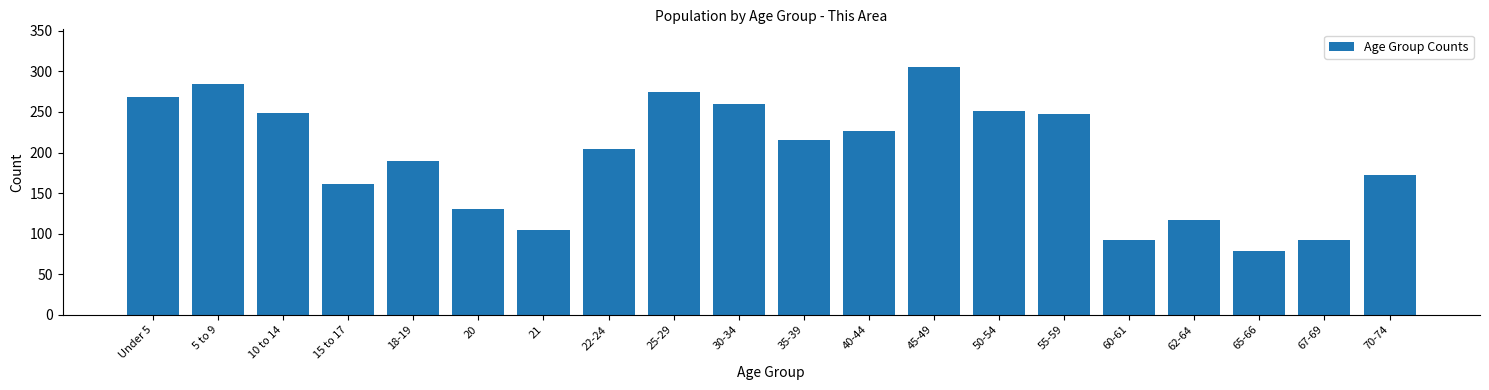

Read the value at 62-64.

117